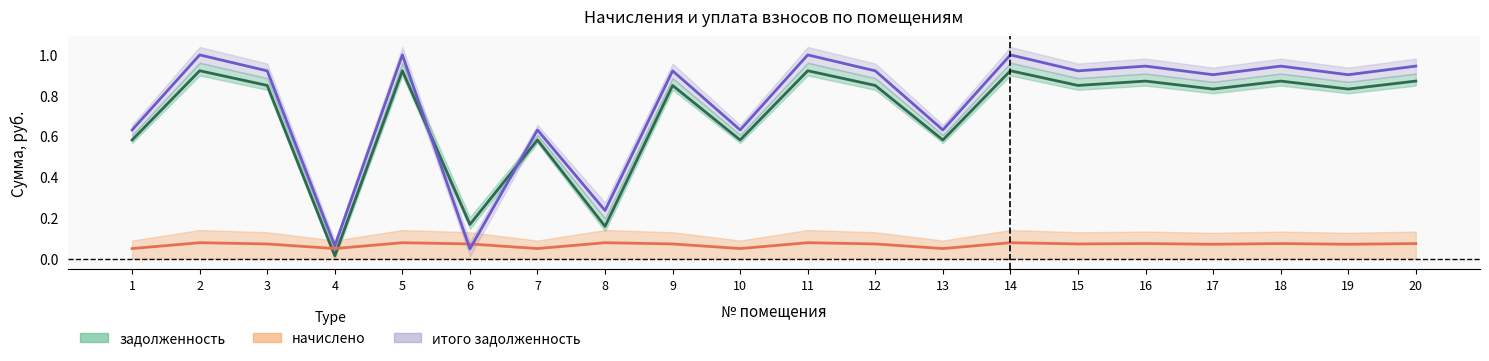

What is the sum of the итого задолженность values at 15 and 3?

1.8